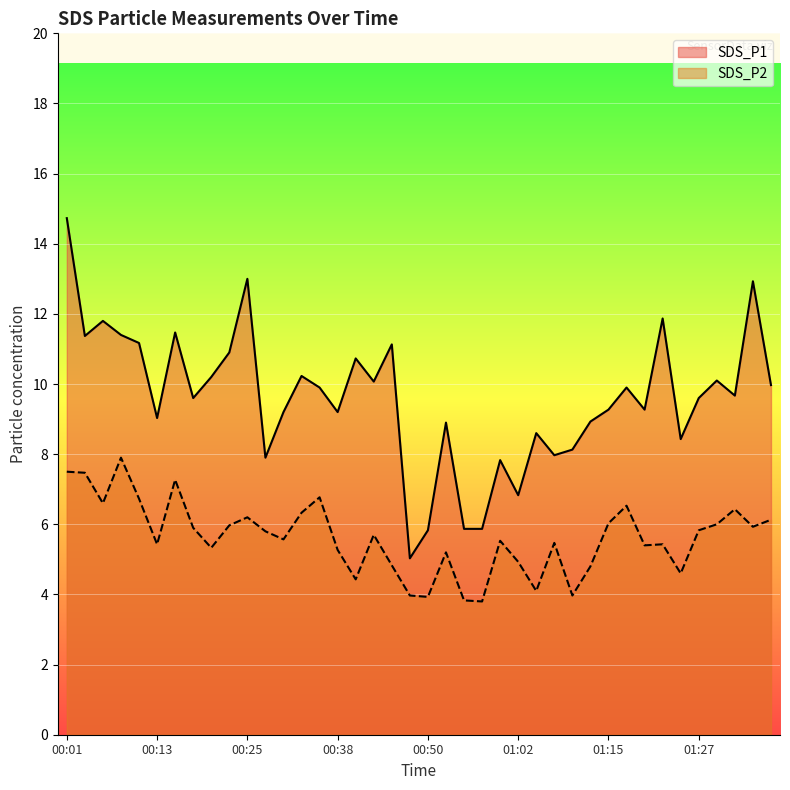

Reading left to right, what are all the values shown in this chart?

SDS_P1: 14.7	11.4	11.8	11.4	11.2	9.0	11.5	9.6	10.2	10.9	13.0	7.9	9.2	10.2	9.9	9.2	10.7	10.1	11.1	5.0	5.8	8.9	5.9	5.9	7.8	6.8	8.6	8.0	8.1	8.9	9.3	9.9	9.3	11.9	8.4	9.6	10.1	9.7	12.9	10.0
SDS_P2: 7.5	7.5	6.6	7.9	6.7	5.4	7.3	5.9	5.3	6.0	6.2	5.8	5.6	6.3	6.8	5.3	4.4	5.7	4.8	4.0	3.9	5.2	3.8	3.8	5.5	4.9	4.1	5.5	4.0	4.8	6.0	6.5	5.4	5.4	4.6	5.8	6.0	6.4	5.9	6.1